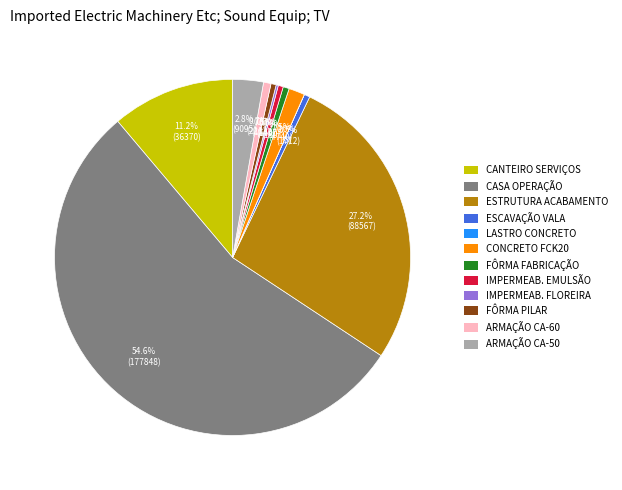

Is there any slice that represents more than half of the pie?

Yes